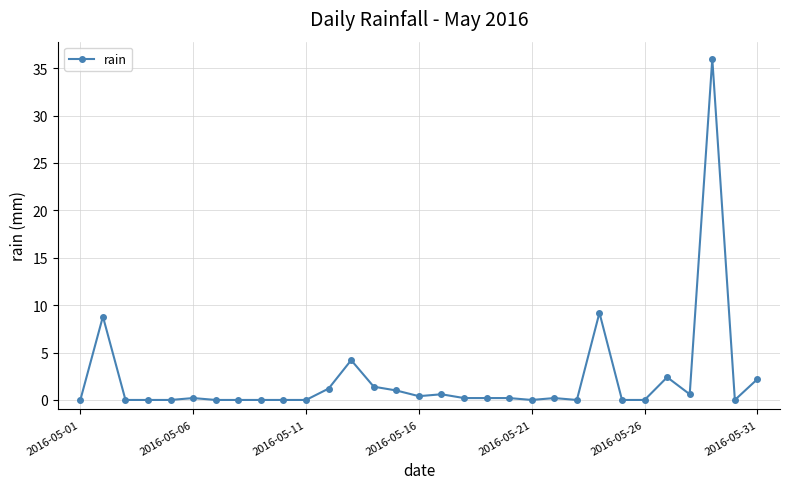

What is the sum of all values?

69.0